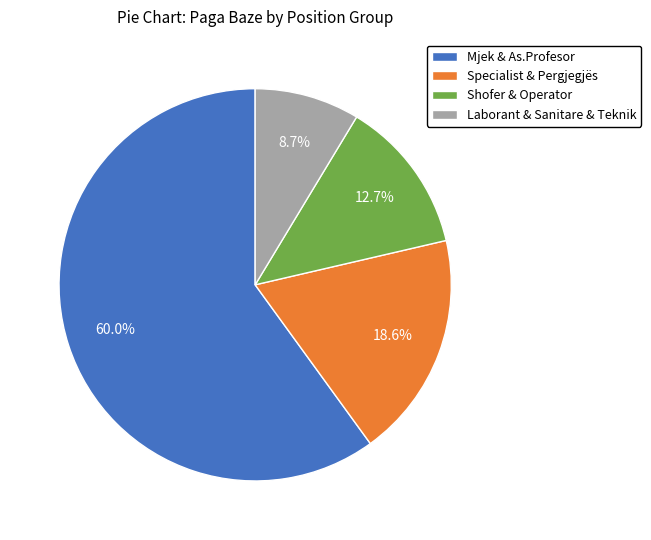

Which category has the smallest portion of the pie?

Laborant & Sanitare & Teknik